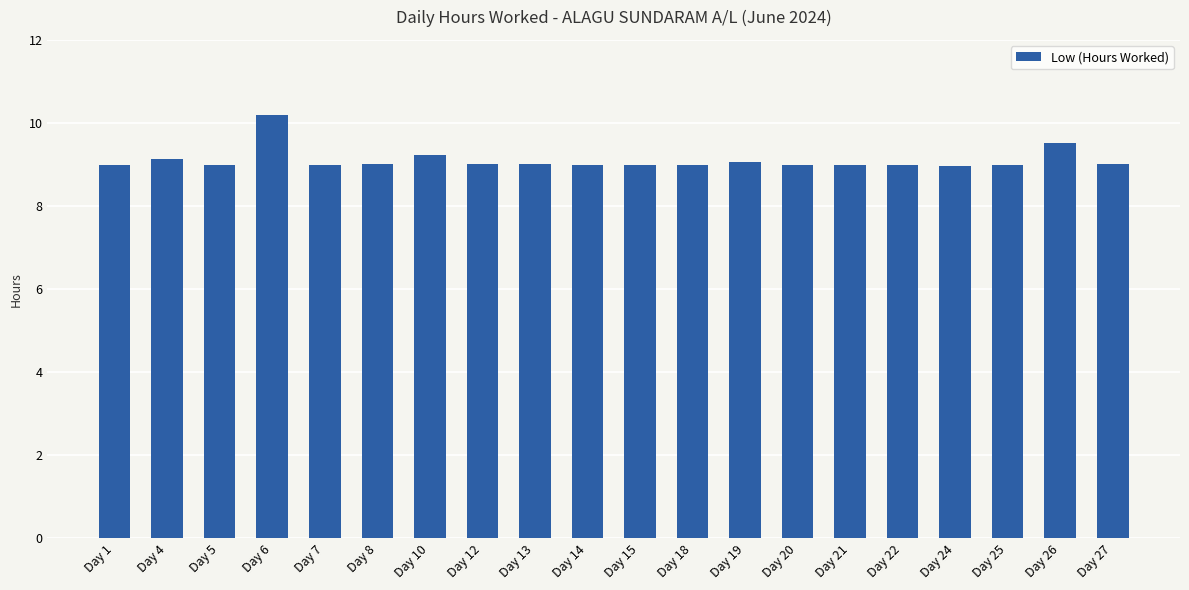

The chart shows a value of 2.3 at Day 8. True or false?

False